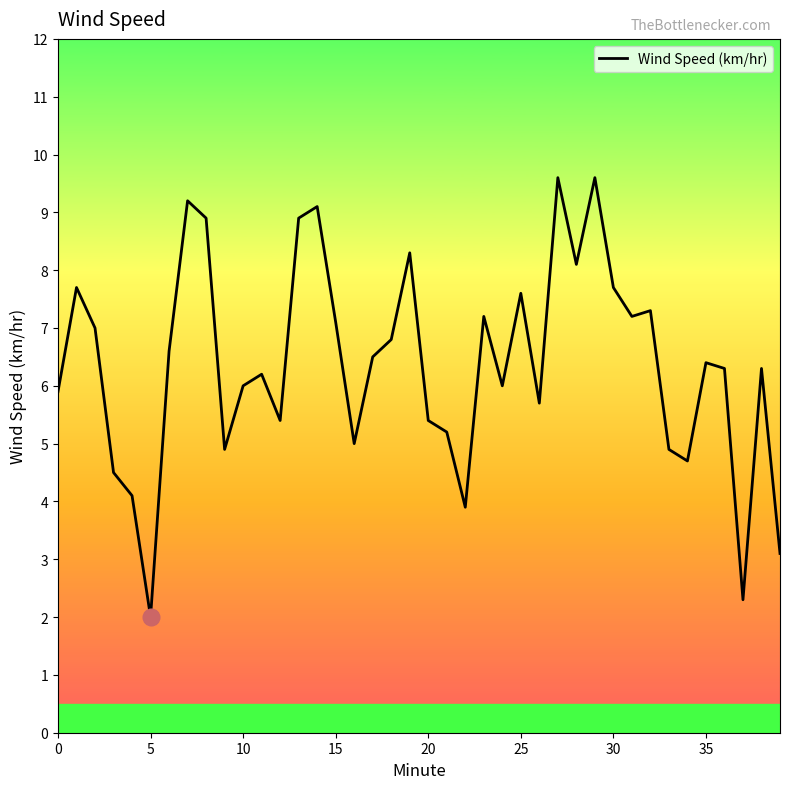

What is the difference between the maximum and minimum values?

7.6